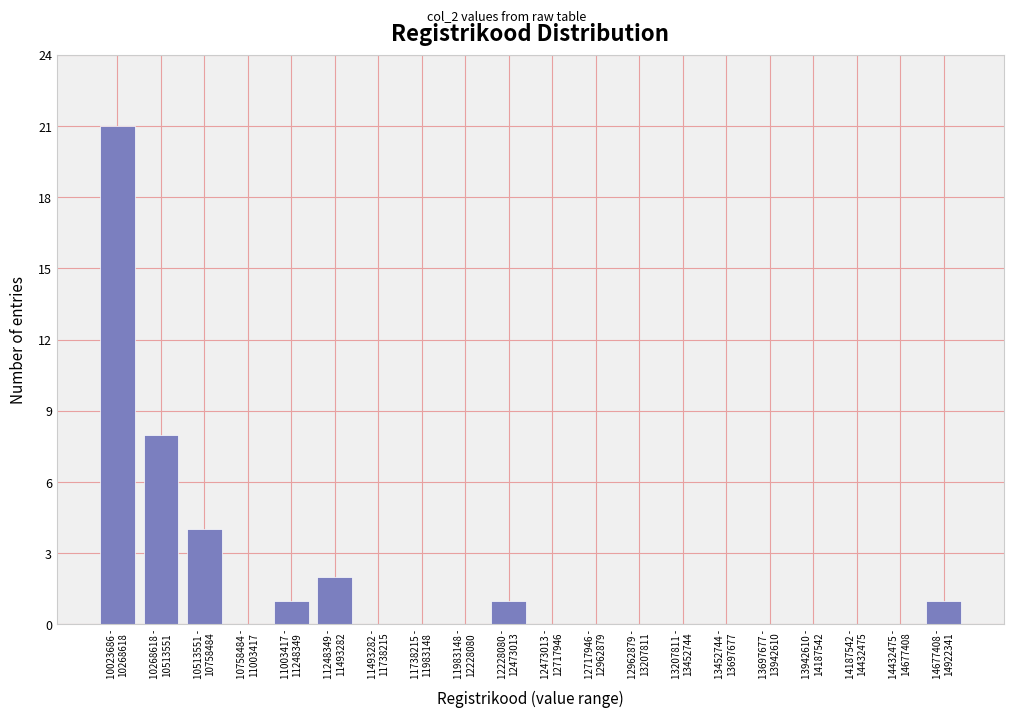

What is the maximum value shown in the chart?

21